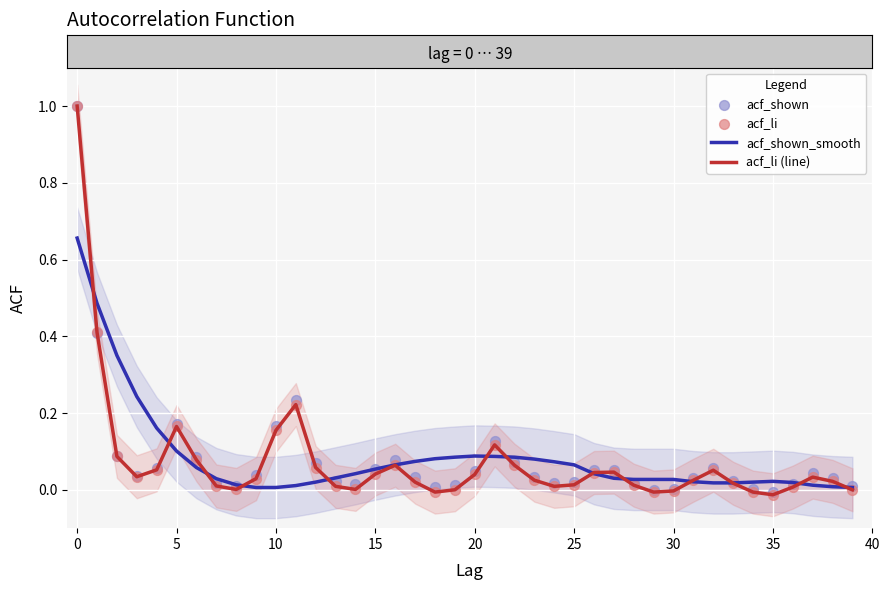

What are all the series names shown in the legend?

acf_shown_smooth, acf_li (line), acf_shown, acf_li